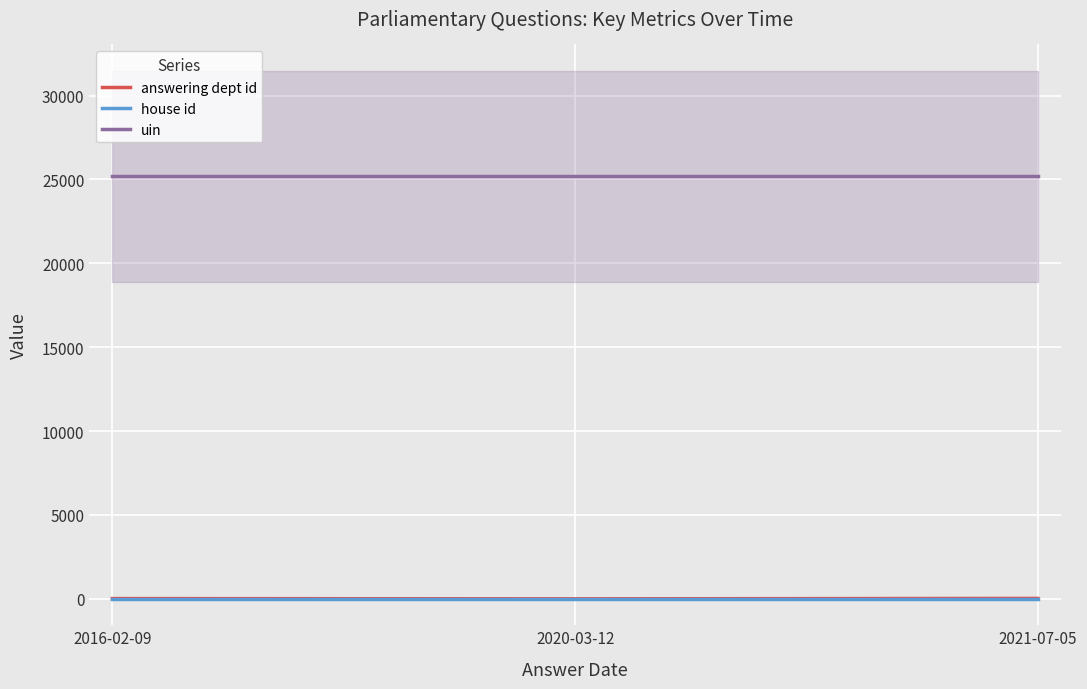

What is the sum of all uin values?

75534